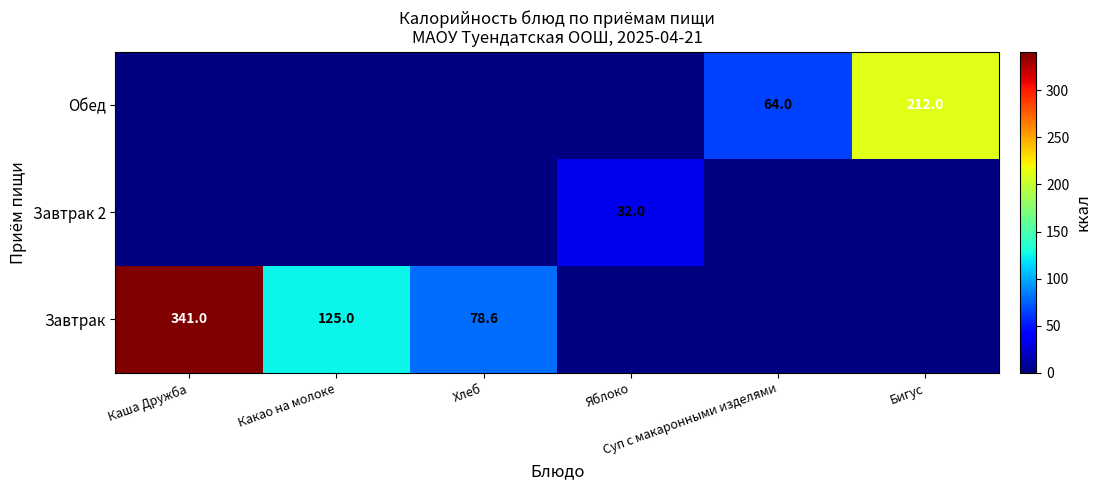

What is the highest value of the Обед series?

212.0